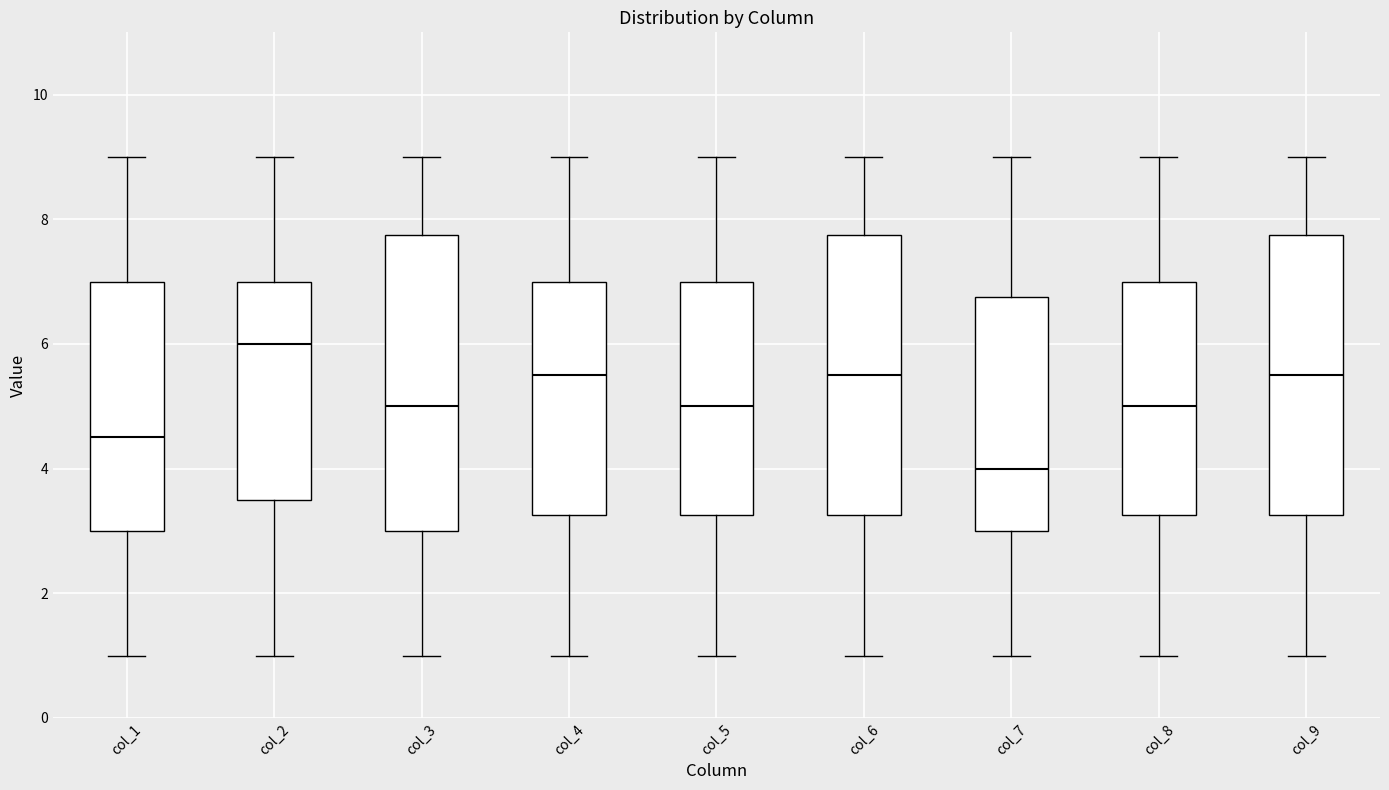

Reading left to right, read every box against the y-axis: the position of its median line, the range the box covers, and the ends of its whiskers. The values are not printed on the chart, so give them approximately, as read against the axis.

col_1: median 4.6, box 3.0 to 7.0, whiskers 1.0 to 9.0
col_2: median 6.0, box 3.6 to 7.0, whiskers 1.0 to 9.0
col_3: median 5.0, box 3.0 to 7.8, whiskers 1.0 to 9.0
col_4: median 5.6, box 3.2 to 7.0, whiskers 1.0 to 9.0
col_5: median 5.0, box 3.2 to 7.0, whiskers 1.0 to 9.0
col_6: median 5.6, box 3.2 to 7.8, whiskers 1.0 to 9.0
col_7: median 4.0, box 3.0 to 6.8, whiskers 1.0 to 9.0
col_8: median 5.0, box 3.2 to 7.0, whiskers 1.0 to 9.0
col_9: median 5.6, box 3.2 to 7.8, whiskers 1.0 to 9.0